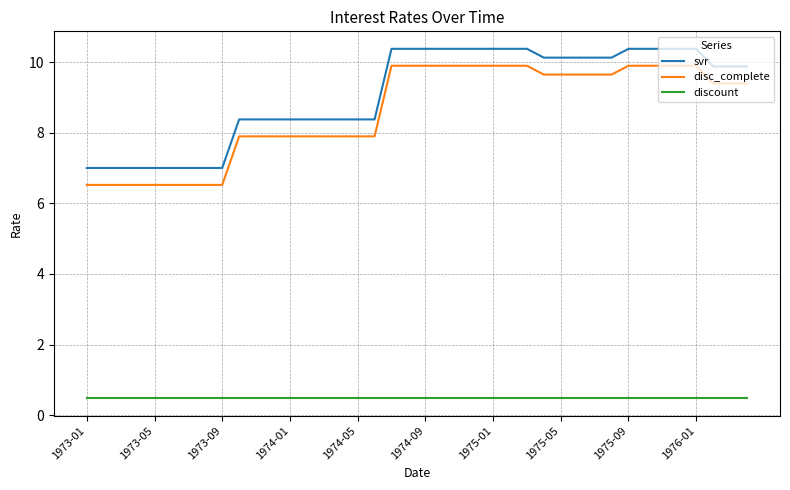

List the series in order of their peak value, highest first.

svr, disc_complete, discount